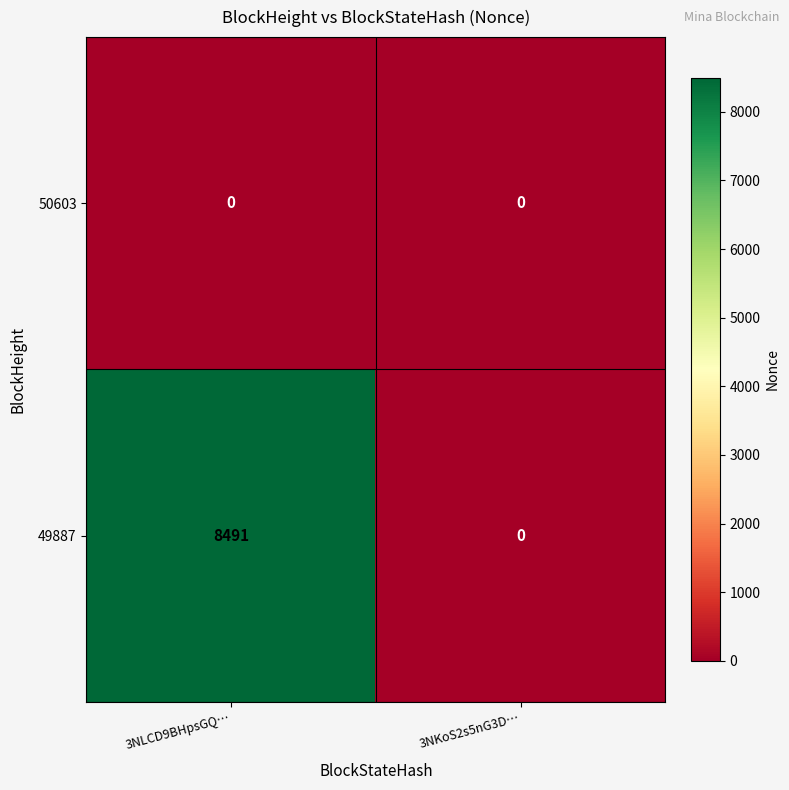

Which series has the widest spread of values?

49887